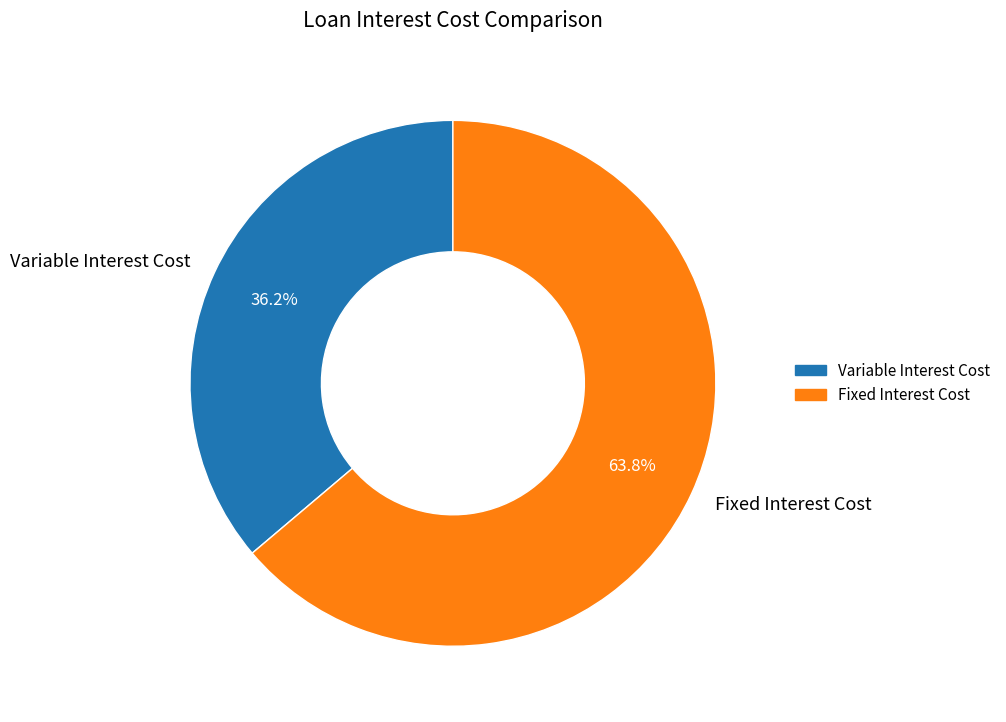

Between Fixed Interest Cost and Variable Interest Cost, which is larger?

Fixed Interest Cost